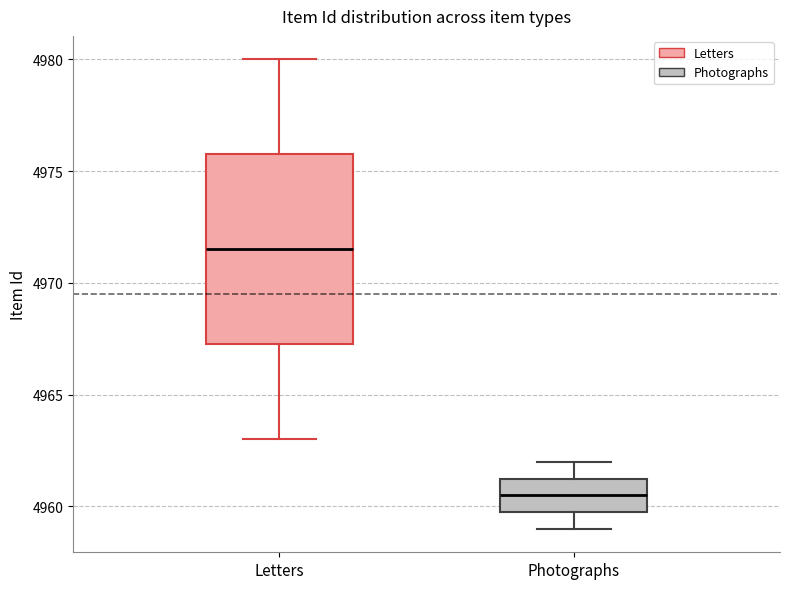

Where is the upper edge of the box for Letters on the y-axis? The values are not printed on the chart, so give them approximately, as read against the axis.

4976.0